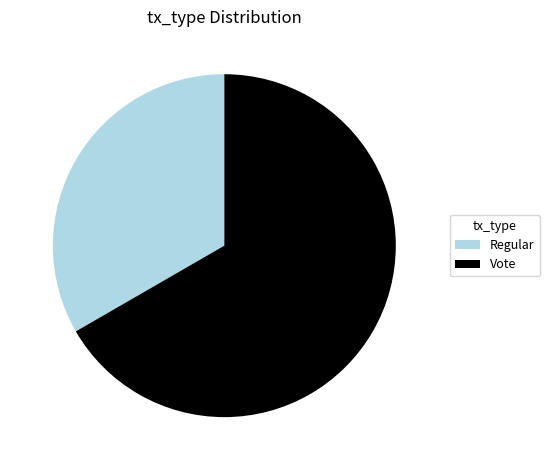

Approximately how many times larger is the value at Regular compared to Vote?

0.5